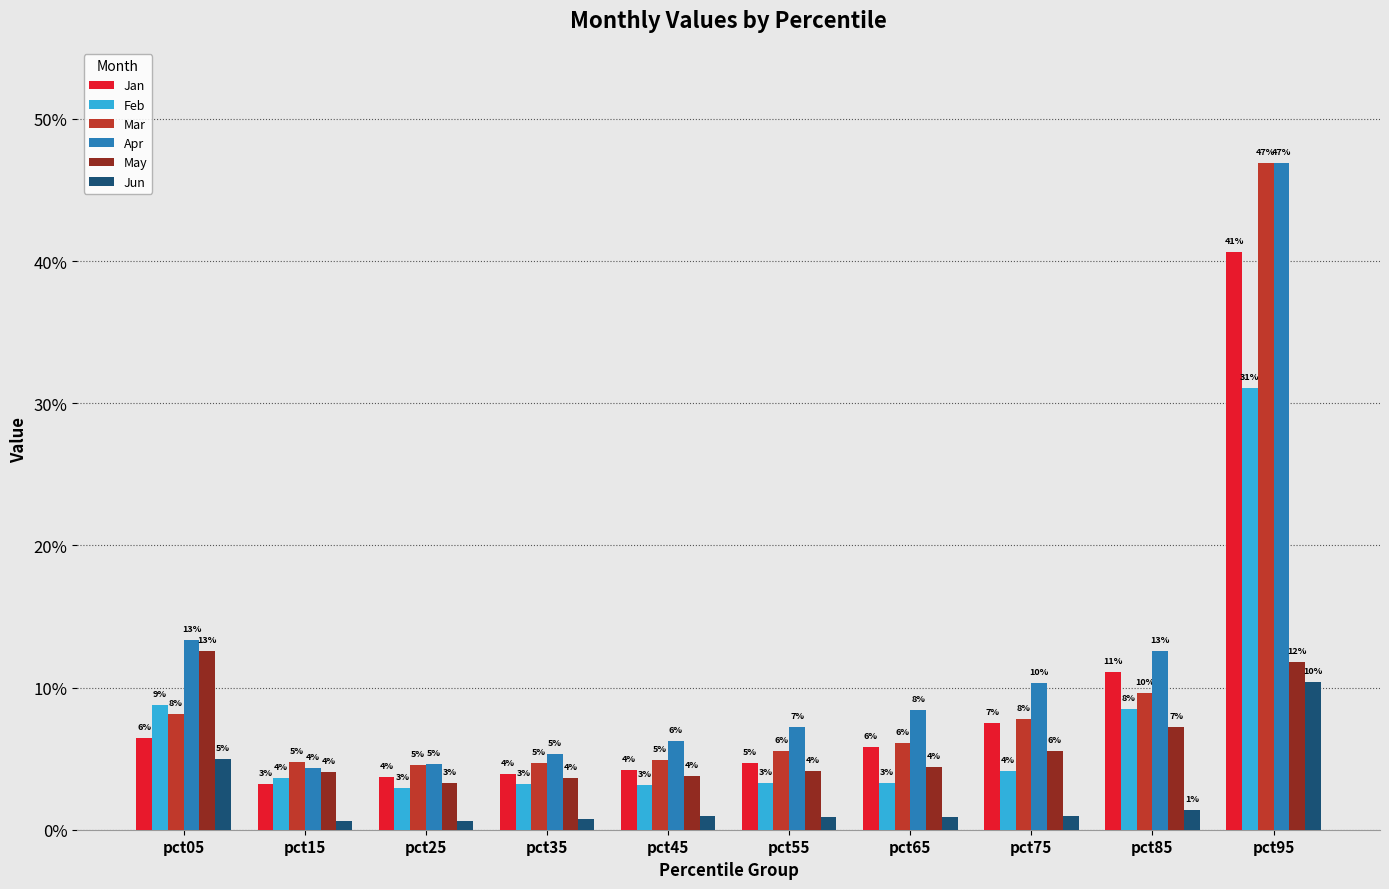

Rank the categories by Feb value from highest to lowest.

pct95, pct05, pct85, pct75, pct15, pct55, pct65, pct35, pct45, pct25